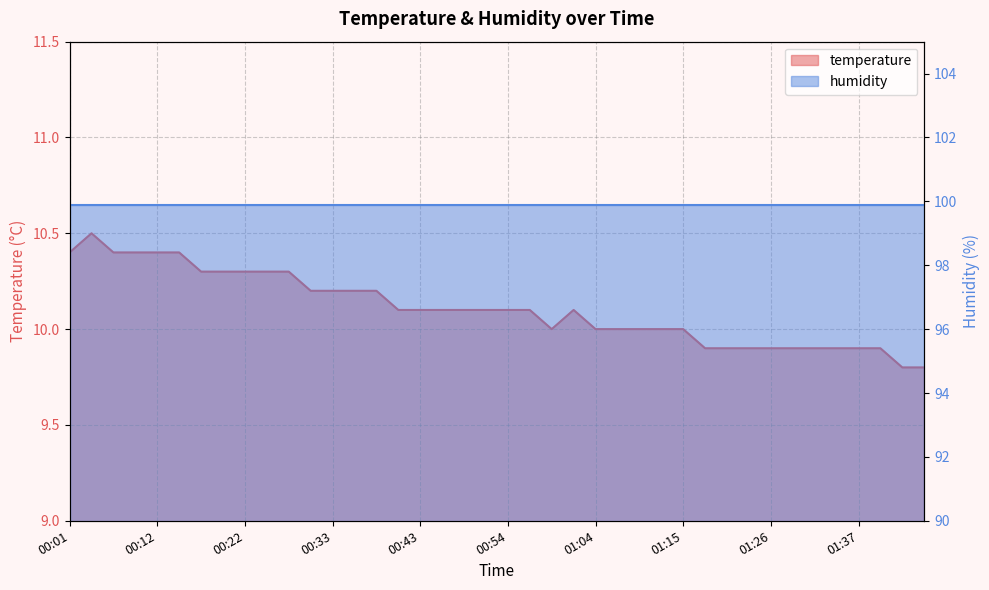

Reading right to left, what are all the values shown in this chart?

01:45=9.8	01:42=9.8	01:39=9.9	01:37=9.9	01:34=9.9	01:31=9.9	01:29=9.9	01:26=9.9	01:23=9.9	01:21=9.9	01:18=9.9	01:15=10.0	01:12=10.0	01:10=10.0	01:07=10.0	01:04=10.0	01:02=10.1	00:59=10.0	00:57=10.1	00:54=10.1	00:51=10.1	00:49=10.1	00:46=10.1	00:43=10.1	00:41=10.1	00:38=10.2	00:35=10.2	00:33=10.2	00:30=10.2	00:28=10.3	00:25=10.3	00:22=10.3	00:19=10.3	00:17=10.3	00:14=10.4	00:12=10.4	00:09=10.4	00:06=10.4	00:04=10.5	00:01=10.4